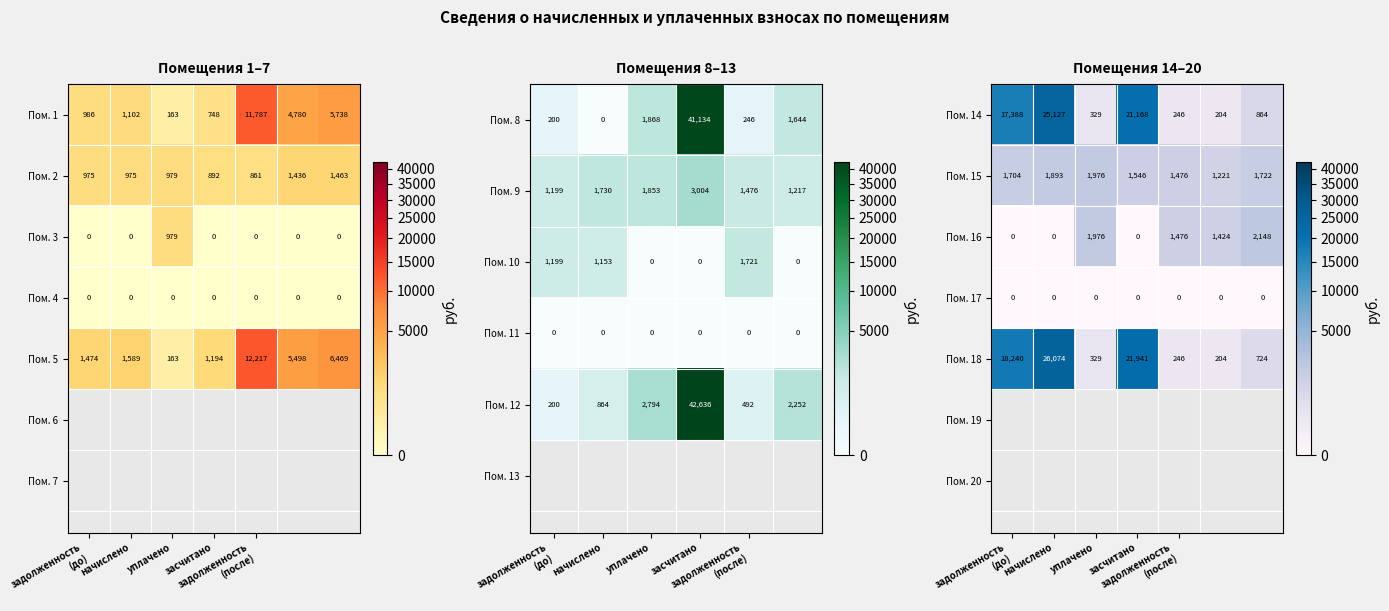

At which category does the chart reach its minimum across all series?

задолженность
(до)